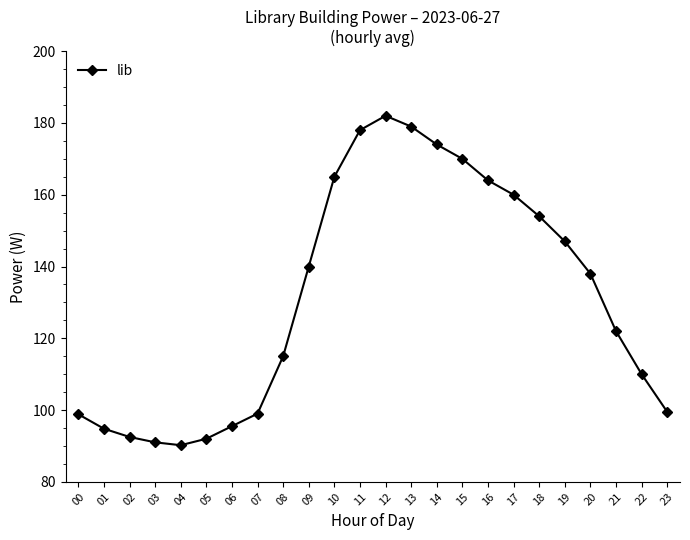

What is the value of the 13th point from the left?

182.0